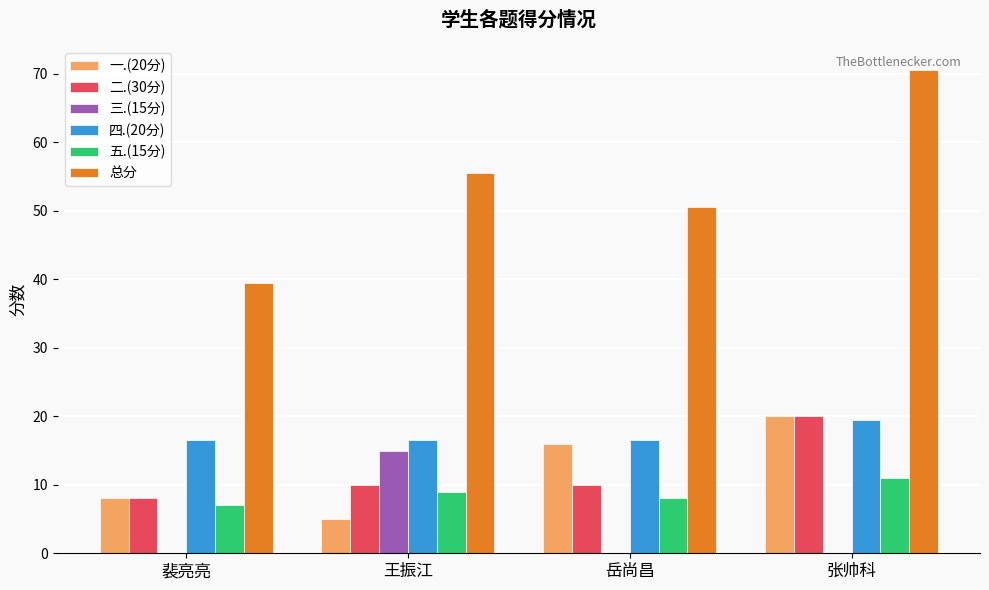

Between 岳尚昌 and 张帅科, which series saw the biggest shift?

总分